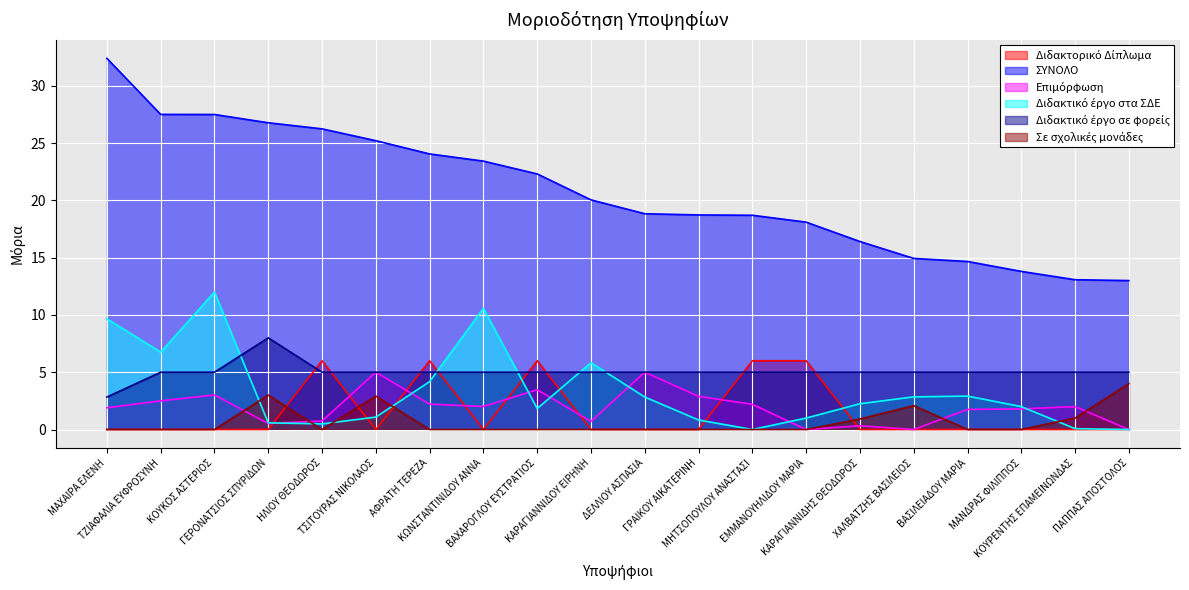

What is the maximum value for Επιμόρφωση?

5.0